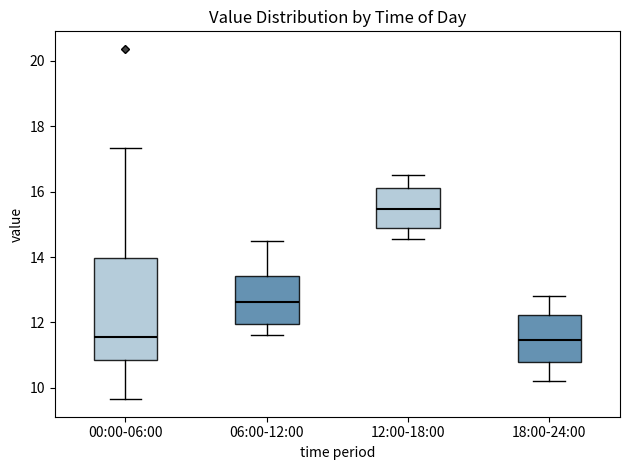

Where does the lower whisker of the box for 12:00-18:00 end on the y-axis? The values are not printed on the chart, so give them approximately, as read against the axis.

14.6